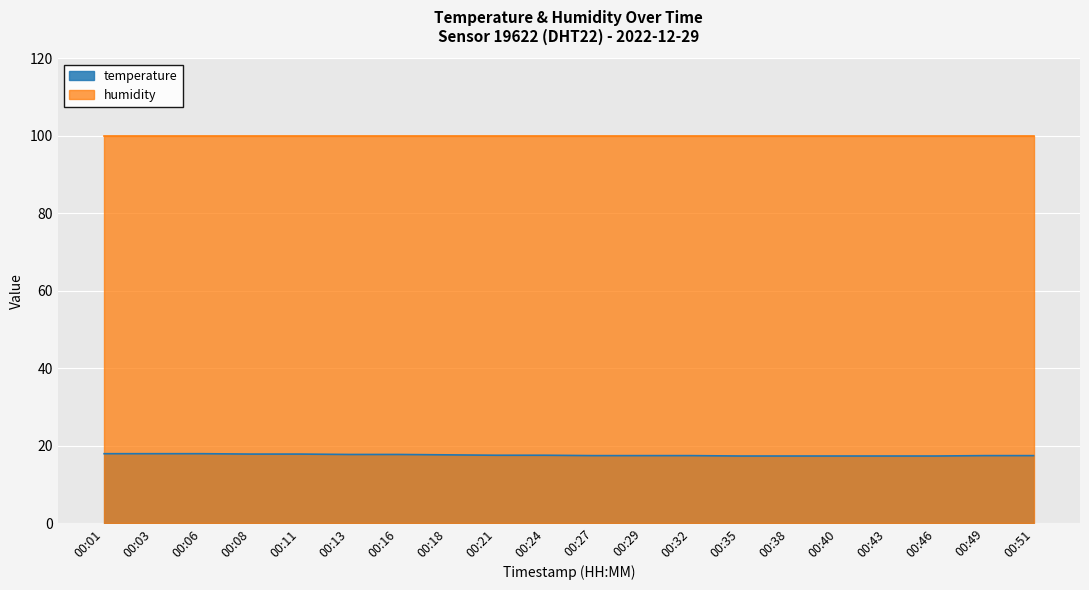

Rank the categories by value from lowest to highest.

00:35, 00:38, 00:40, 00:43, 00:46, 00:27, 00:29, 00:32, 00:49, 00:51, 00:21, 00:24, 00:18, 00:13, 00:16, 00:08, 00:11, 00:01, 00:03, 00:06